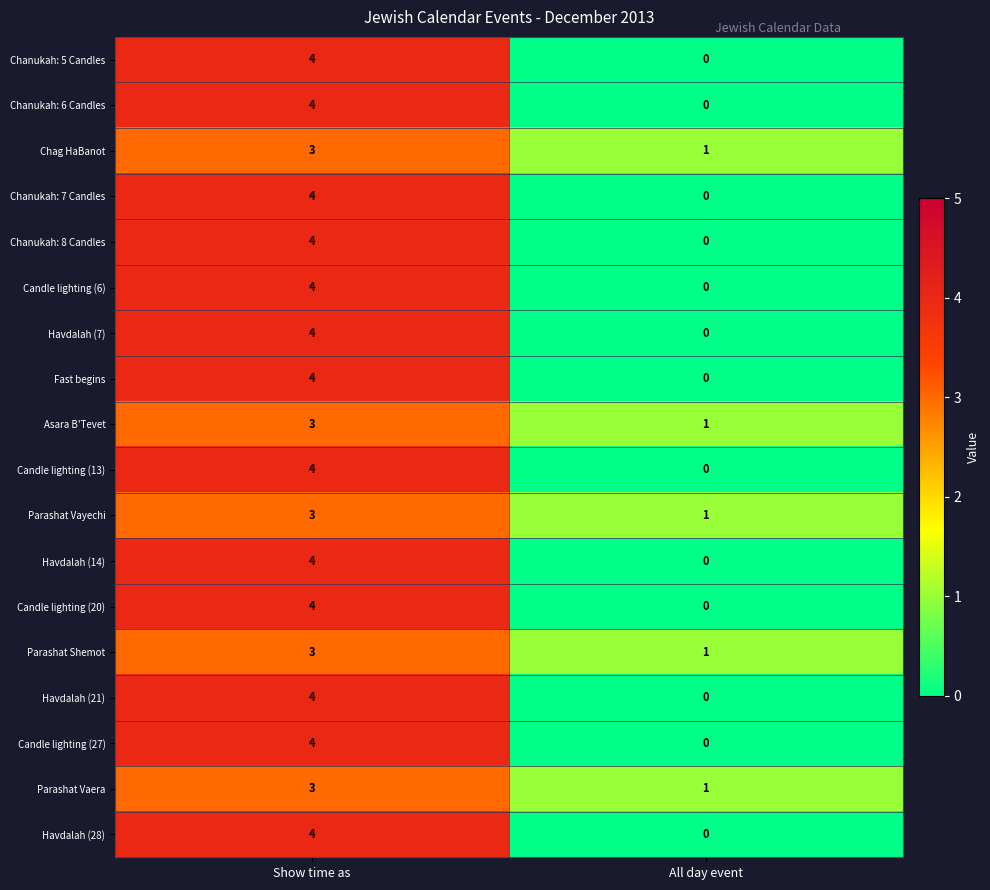

What is the total value across all series at All day event?

5